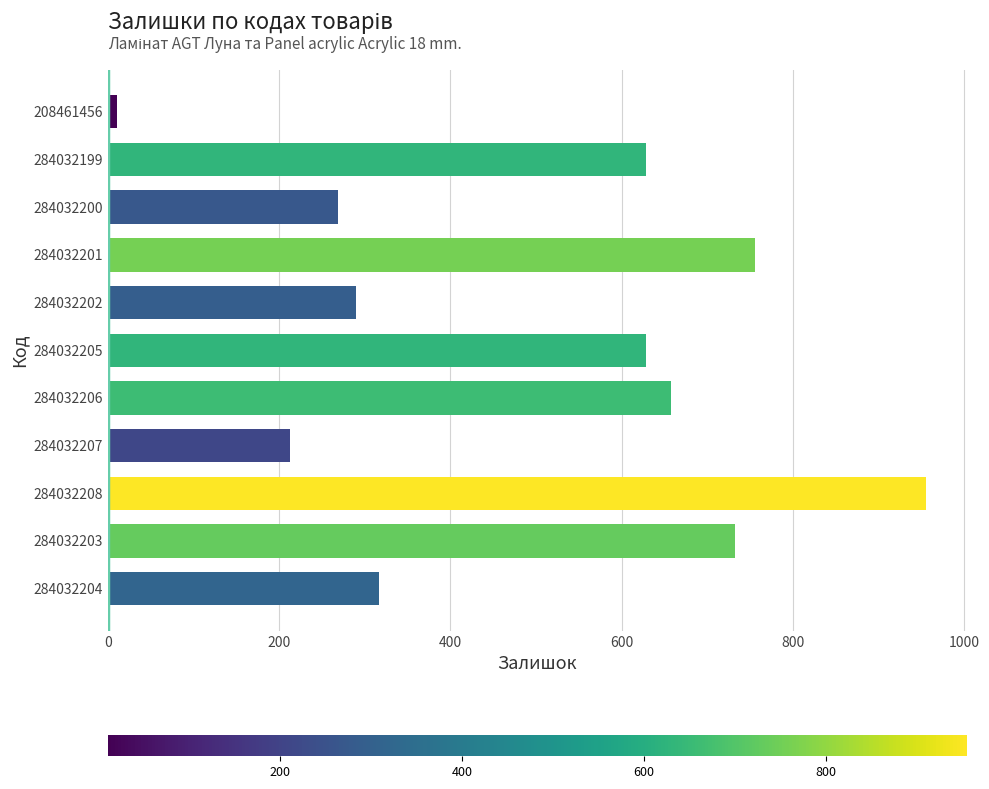

What is the average value?

496